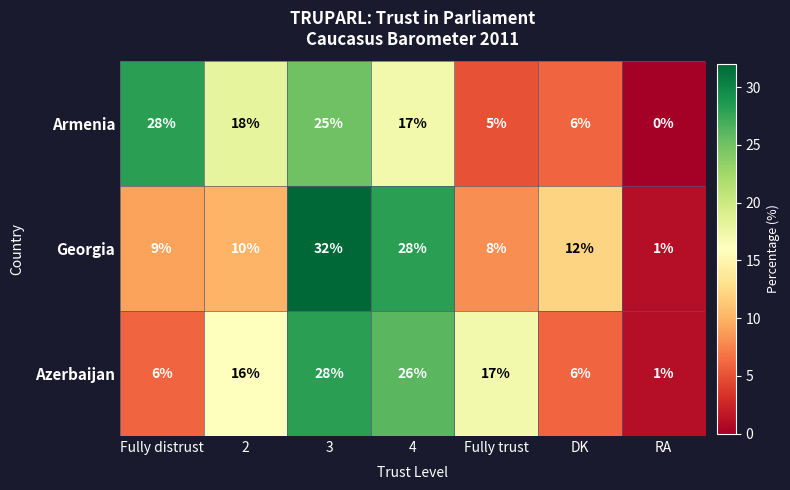

At which label is Georgia closest to 16?

DK